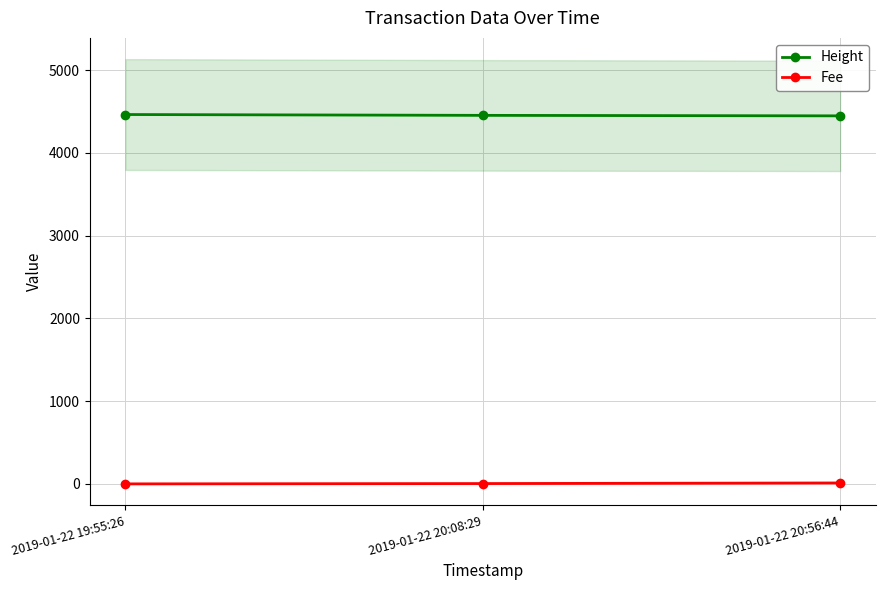

What are all the series names shown in the legend?

Height, Fee